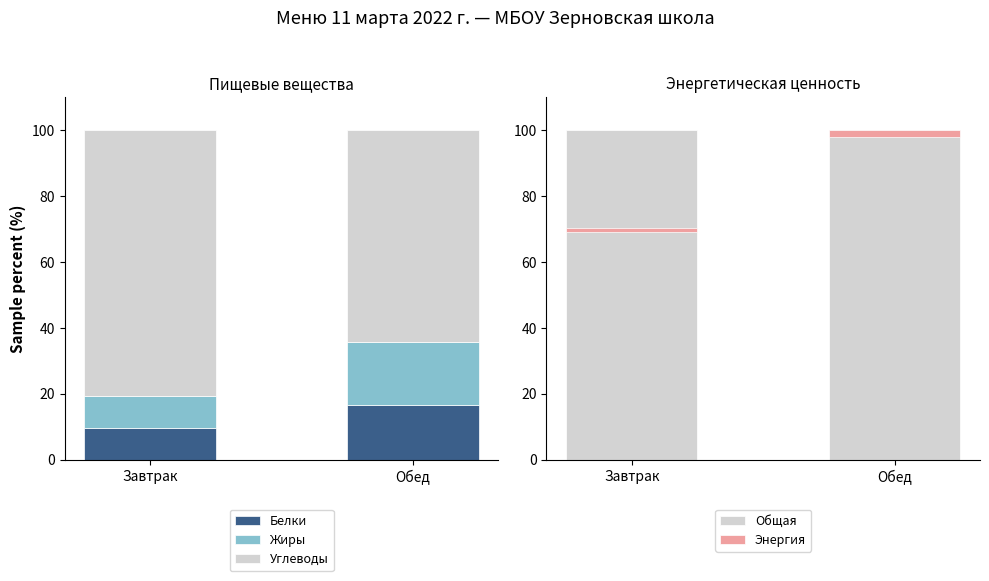

What is the value of the Углеводы bar at the 1st from the left?

80.7